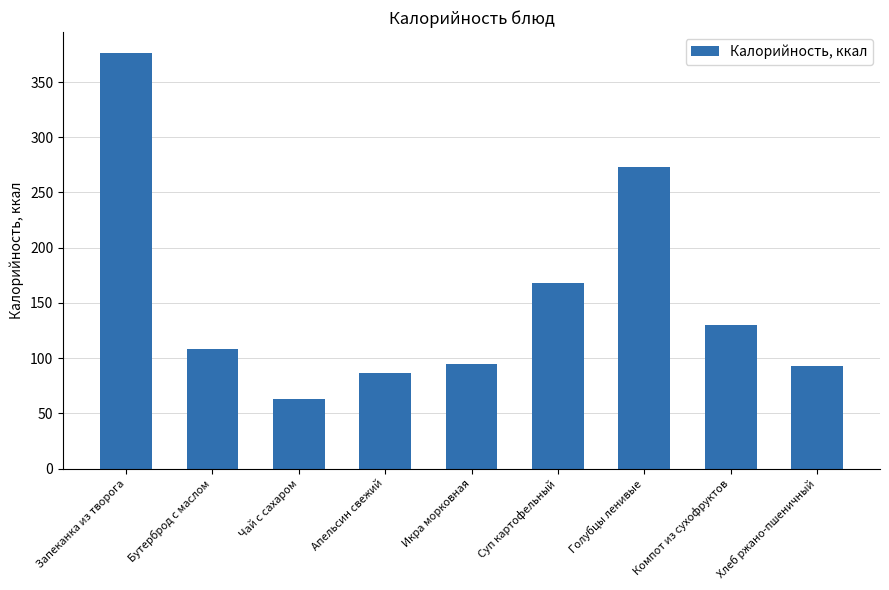

Reading left to right, transcribe all the data shown in this chart.

Запеканка из творога=376.4	Бутерброд с маслом=107.9	Чай с сахаром=63.0	Апельсин свежий=86.4	Икра морковная=94.4	Суп картофельный=168.3	Голубцы ленивые=272.8	Компот из сухофруктов=130.0	Хлеб ржано-пшеничный=92.8